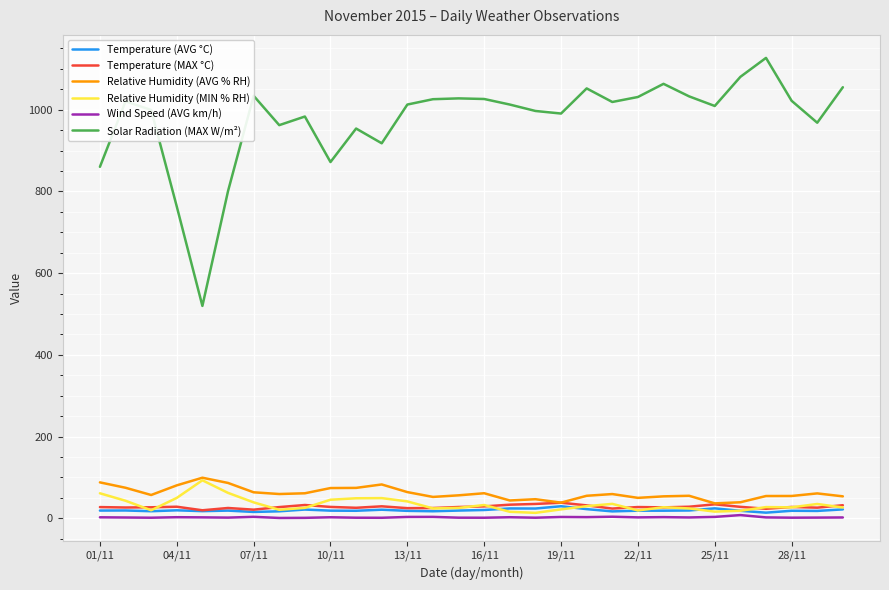

Which series has the largest range (max minus min)?

Solar Radiation (MAX W/m²)